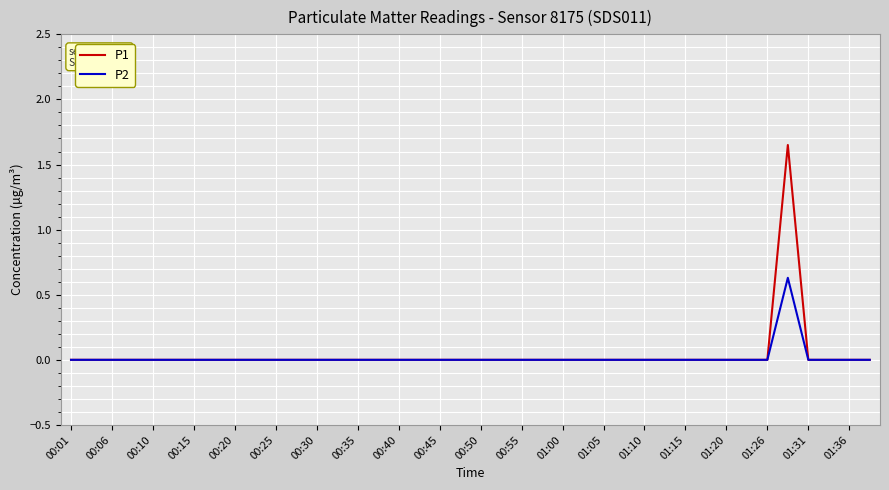

Which series has the widest spread of values?

P1